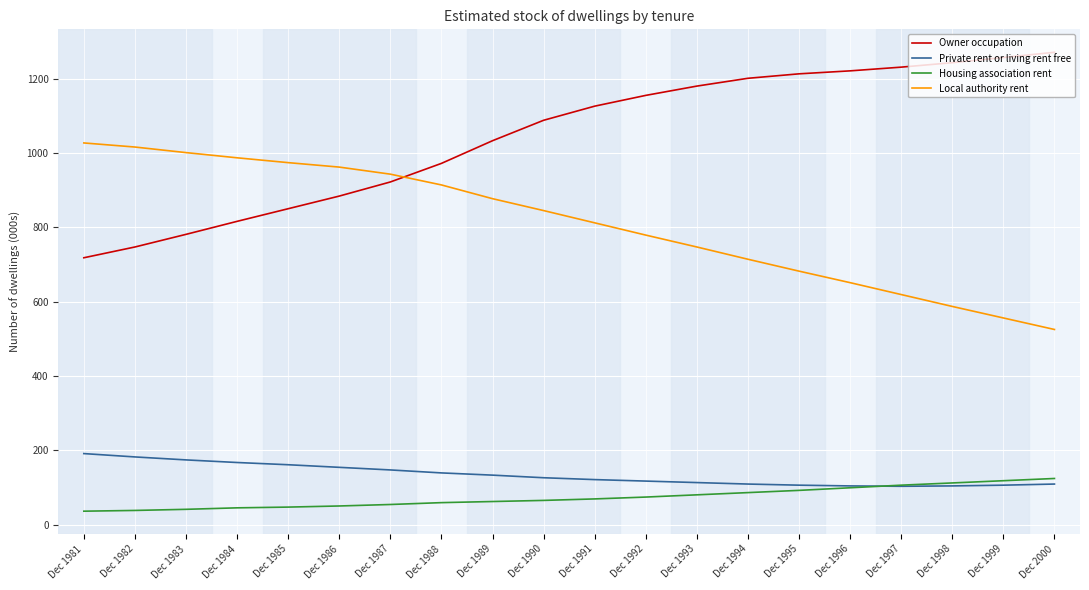

What is the lowest value of the Private rent or living rent free series?

103